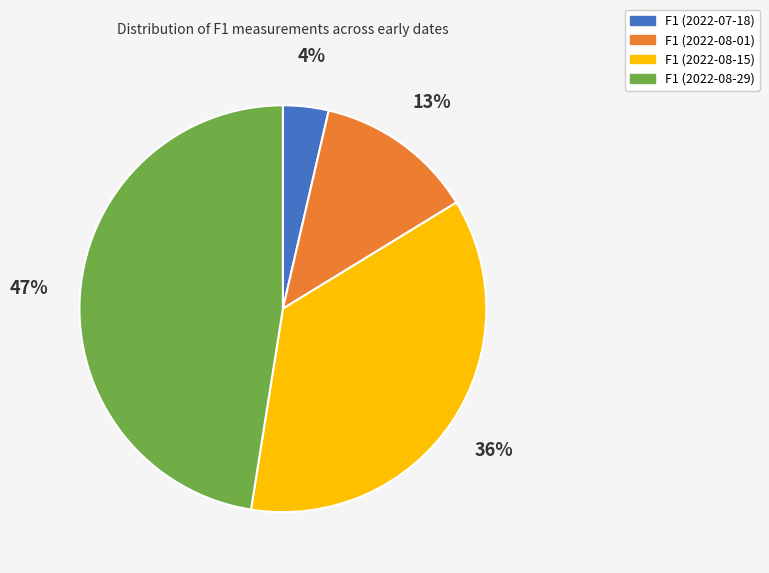

Which category has the biggest portion of the pie?

F1 (2022-08-29)